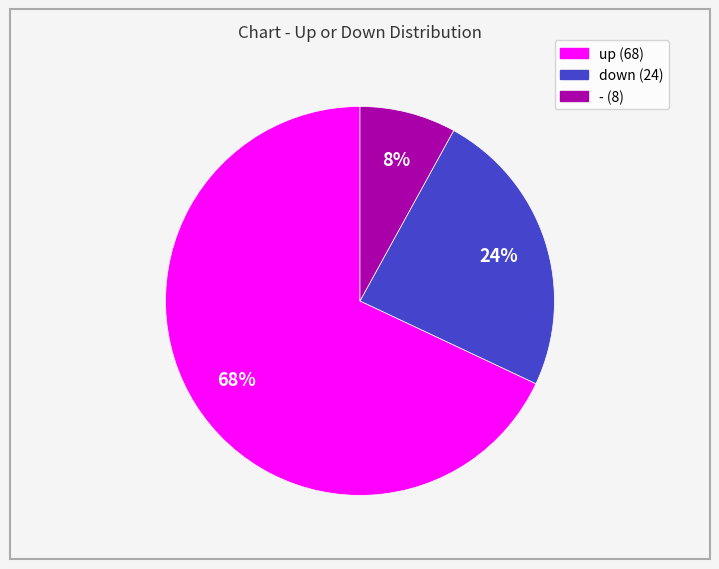

The - slice represents 8% of the pie. True or false?

True